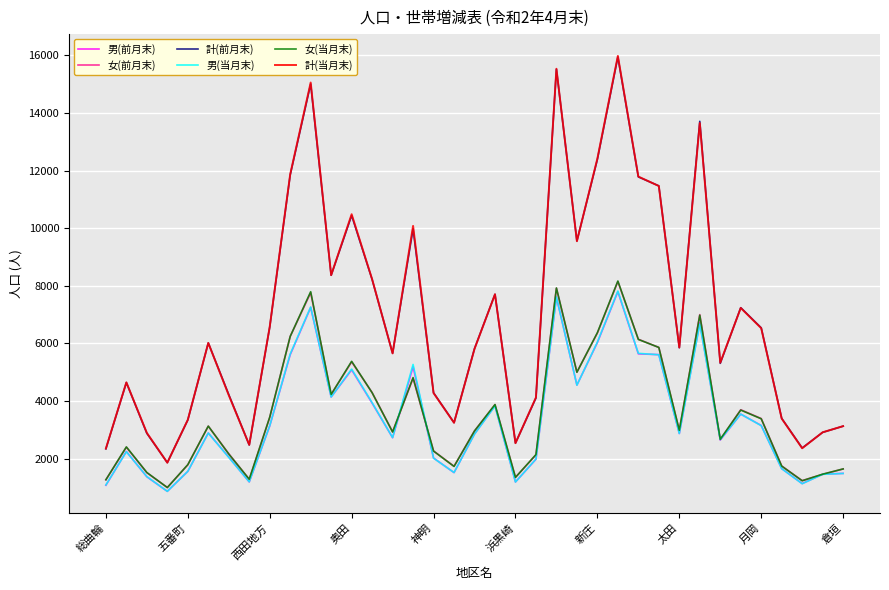

True or false: 女(当月末) and 計(前月末) intersect in this chart.

False